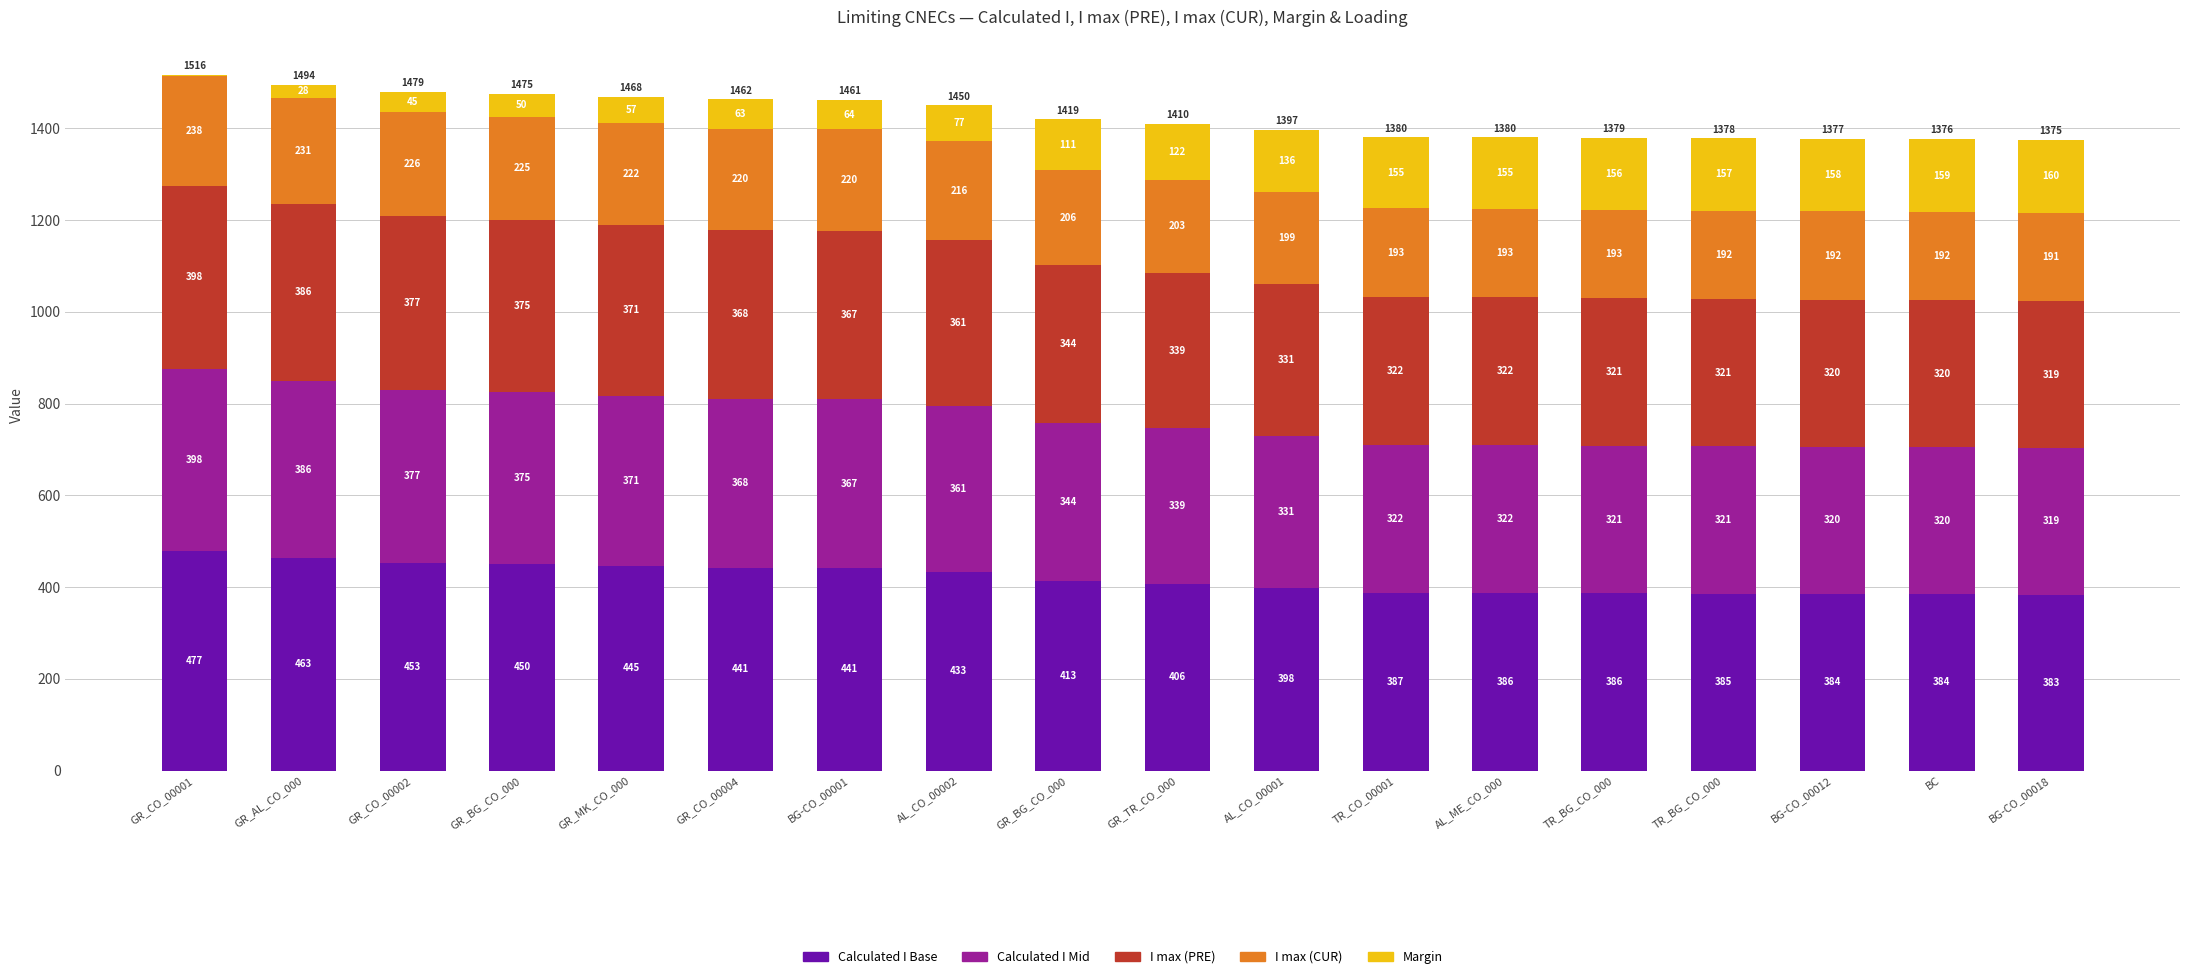

Are the bars grouped side by side (vs. stacked)?

No